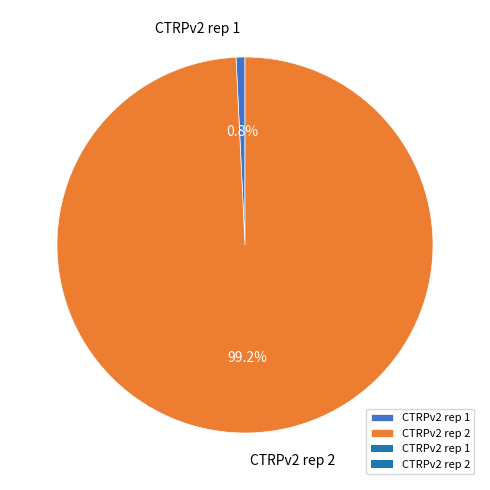

To the nearest percent, what is the difference between the CTRPv2 rep 2 and CTRPv2 rep 1 slice percentages?

98%